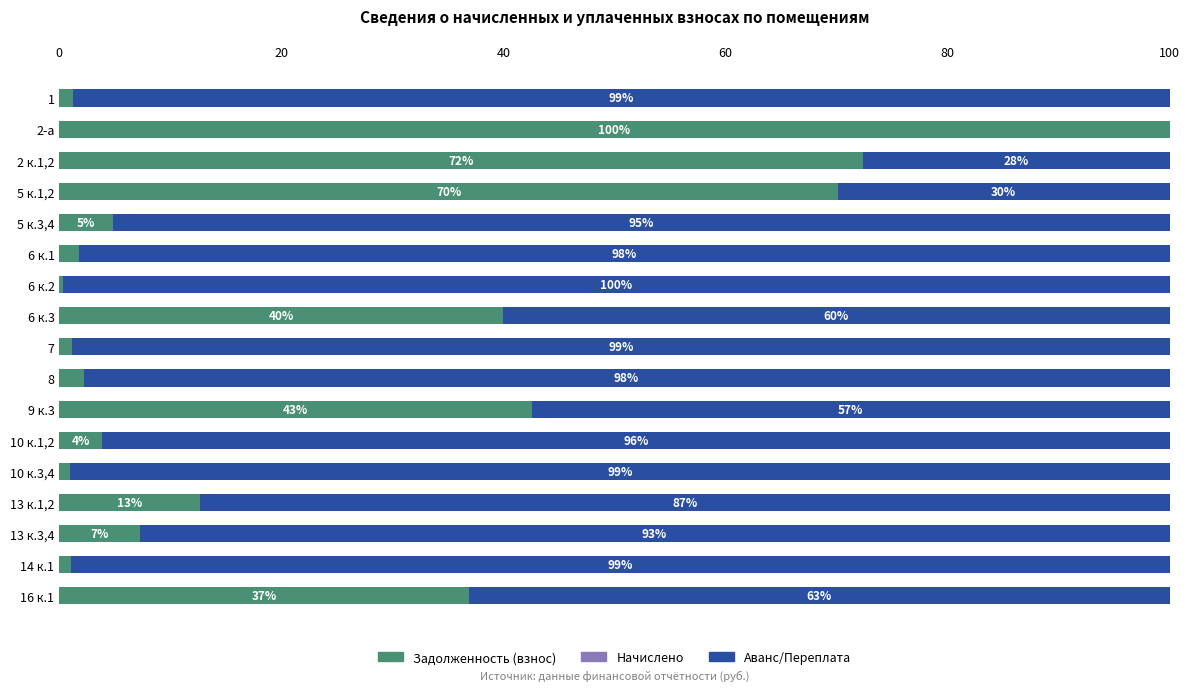

Read the Задолженность (взнос) value at 6 к.3.

40.0